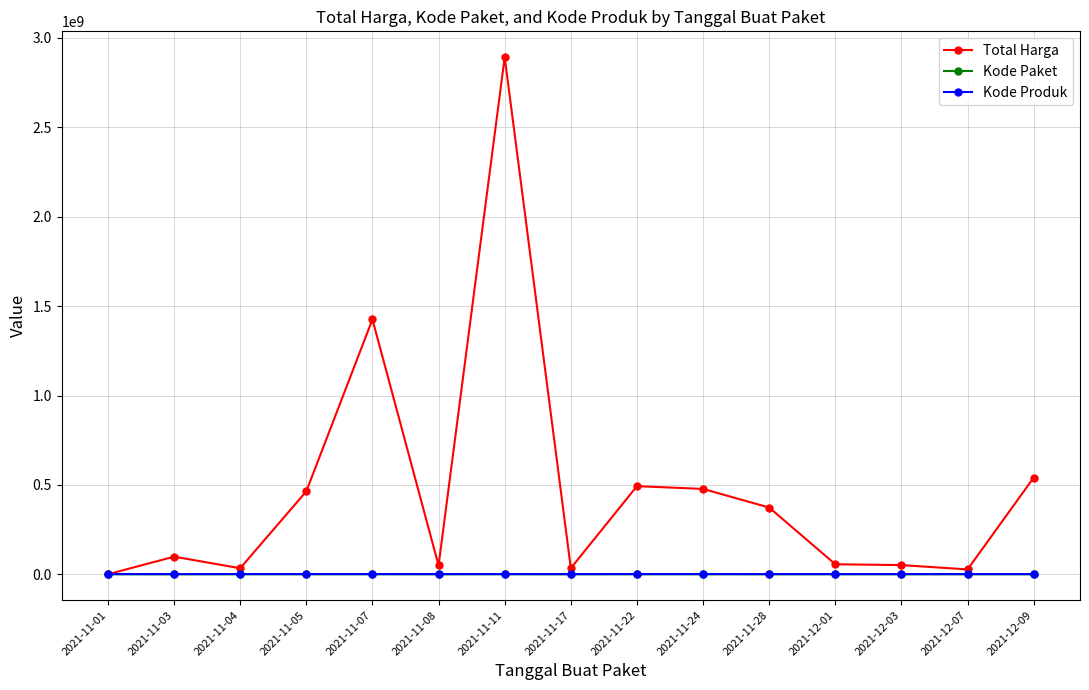

How many distinct data groups are displayed?

3